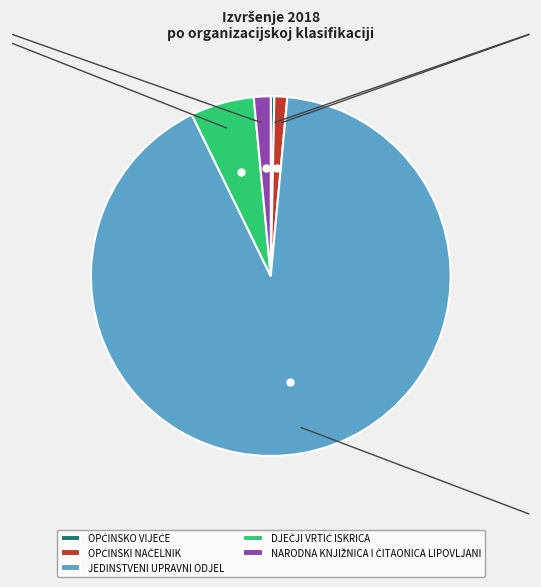

Rank the categories by value from highest to lowest.

JEDINSTVENI UPRAVNI ODJEL, DJEČJI VRTIĆ ISKRICA, NARODNA KNJIŽNICA I ČITAONICA LIPOVLJANI, OPĆINSKI NAČELNIK, OPĆINSKO VIJEĆE